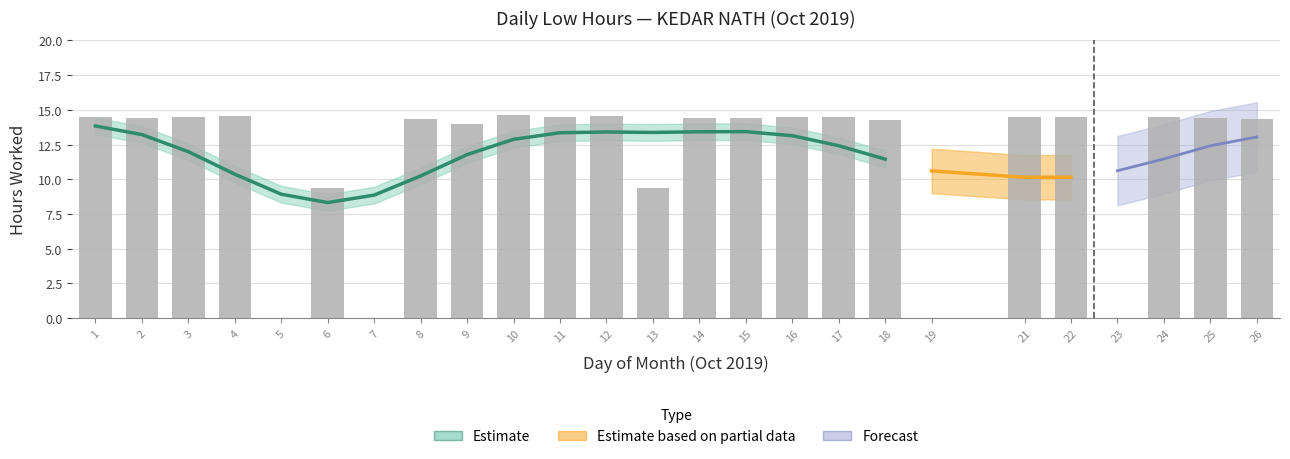

How many data points are above 14?

18